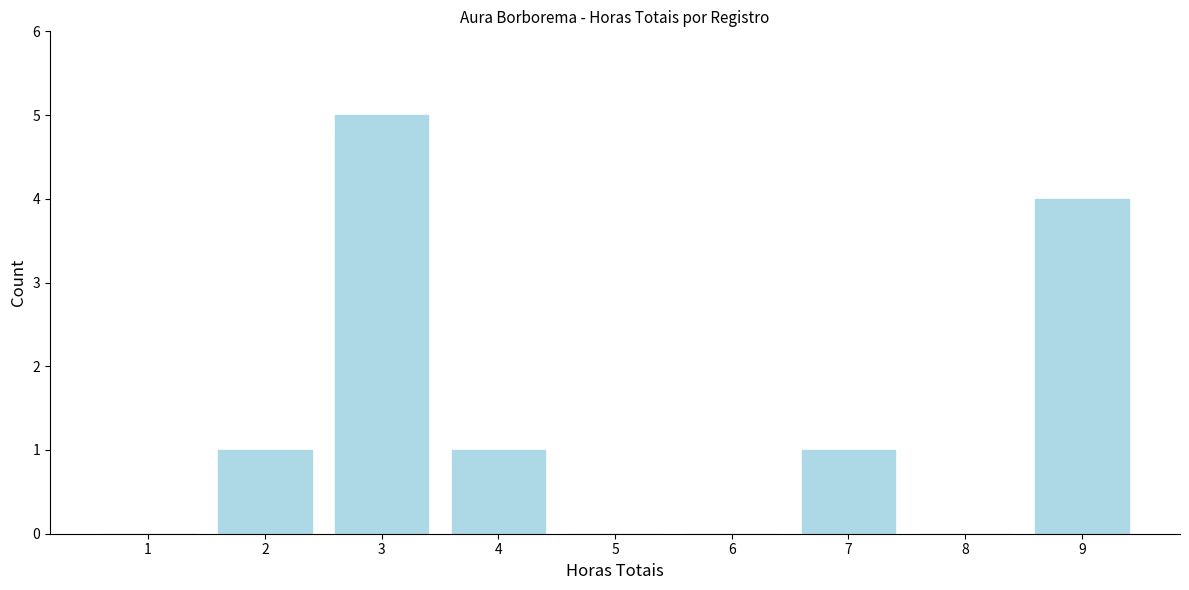

Reading left to right, transcribe all the data shown in this chart.

1=0	2=1	3=5	4=1	5=0	6=0	7=1	8=0	9=4